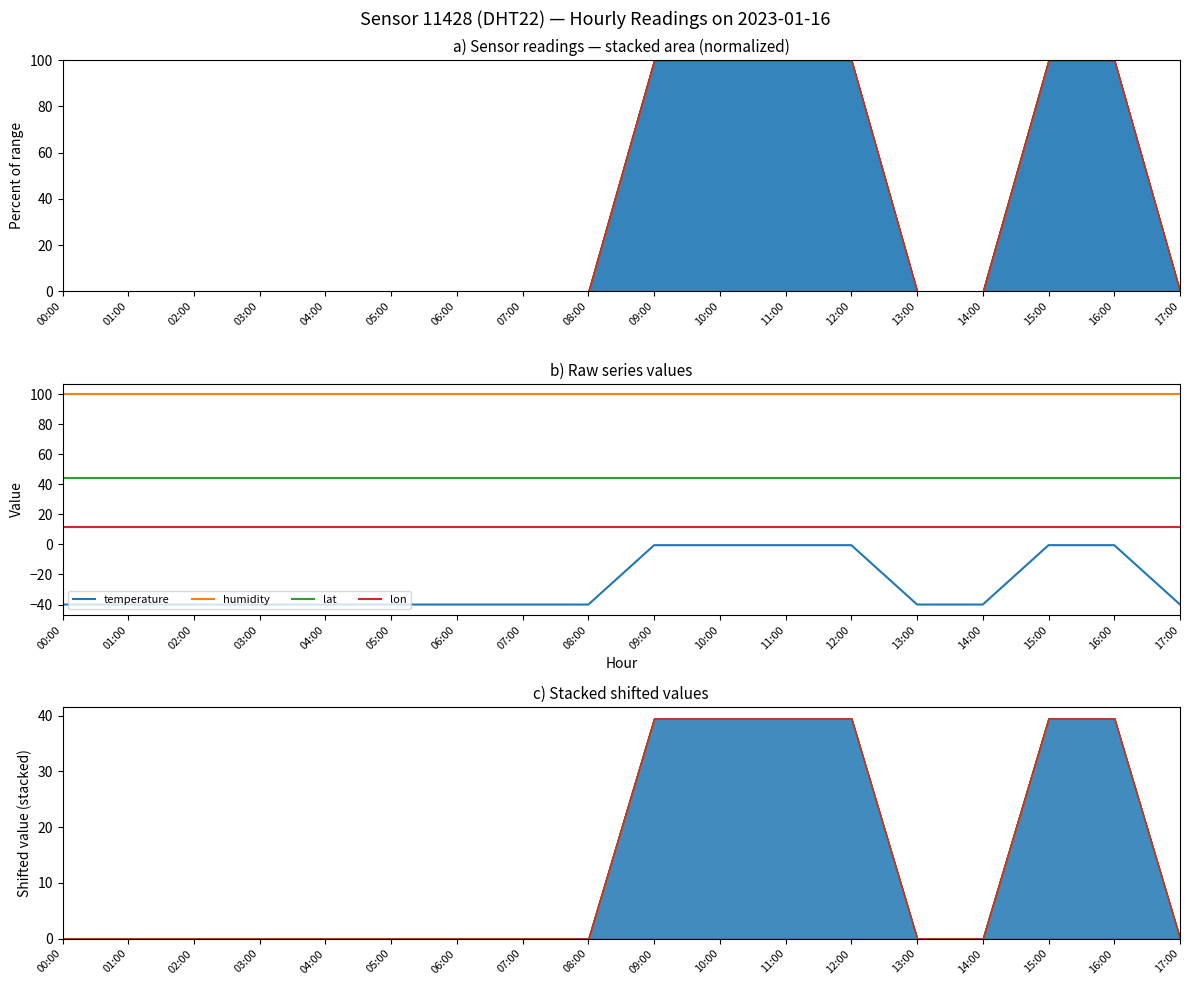

Which label corresponds to the largest value in the chart?

00:00